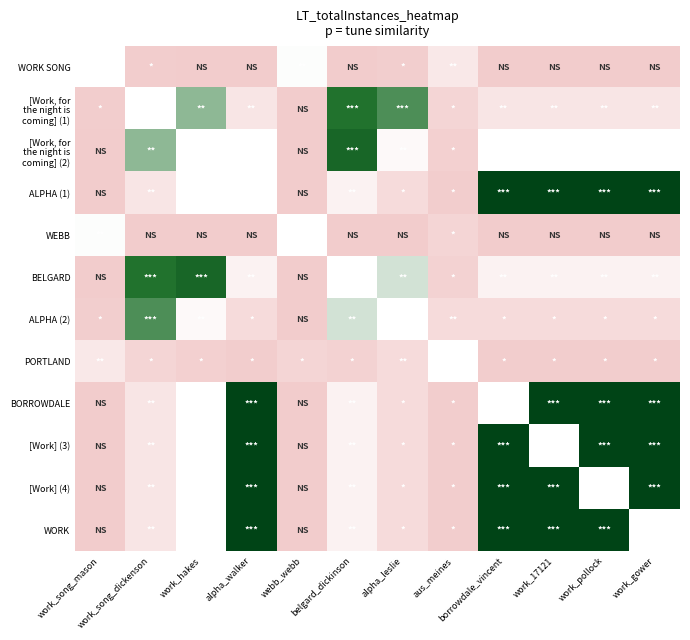

Is the value of PORTLAND at work_17121 greater than the value of [Work] (4) at aus_meines?

No